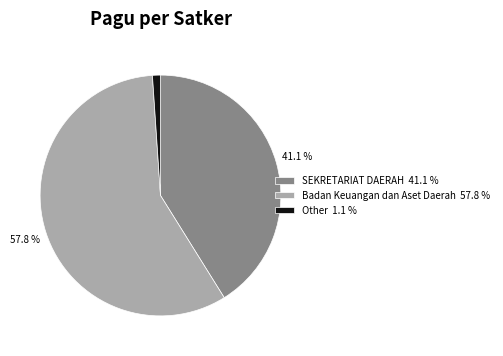

Which has a higher value, Other 1.1 % or SEKRETARIAT DAERAH 41.1 %?

SEKRETARIAT DAERAH 41.1 %